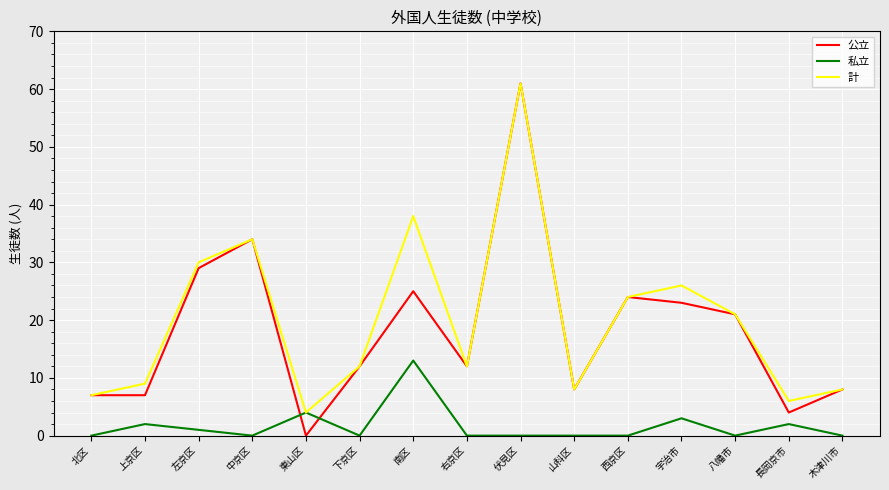

Which series has the largest range (max minus min)?

公立